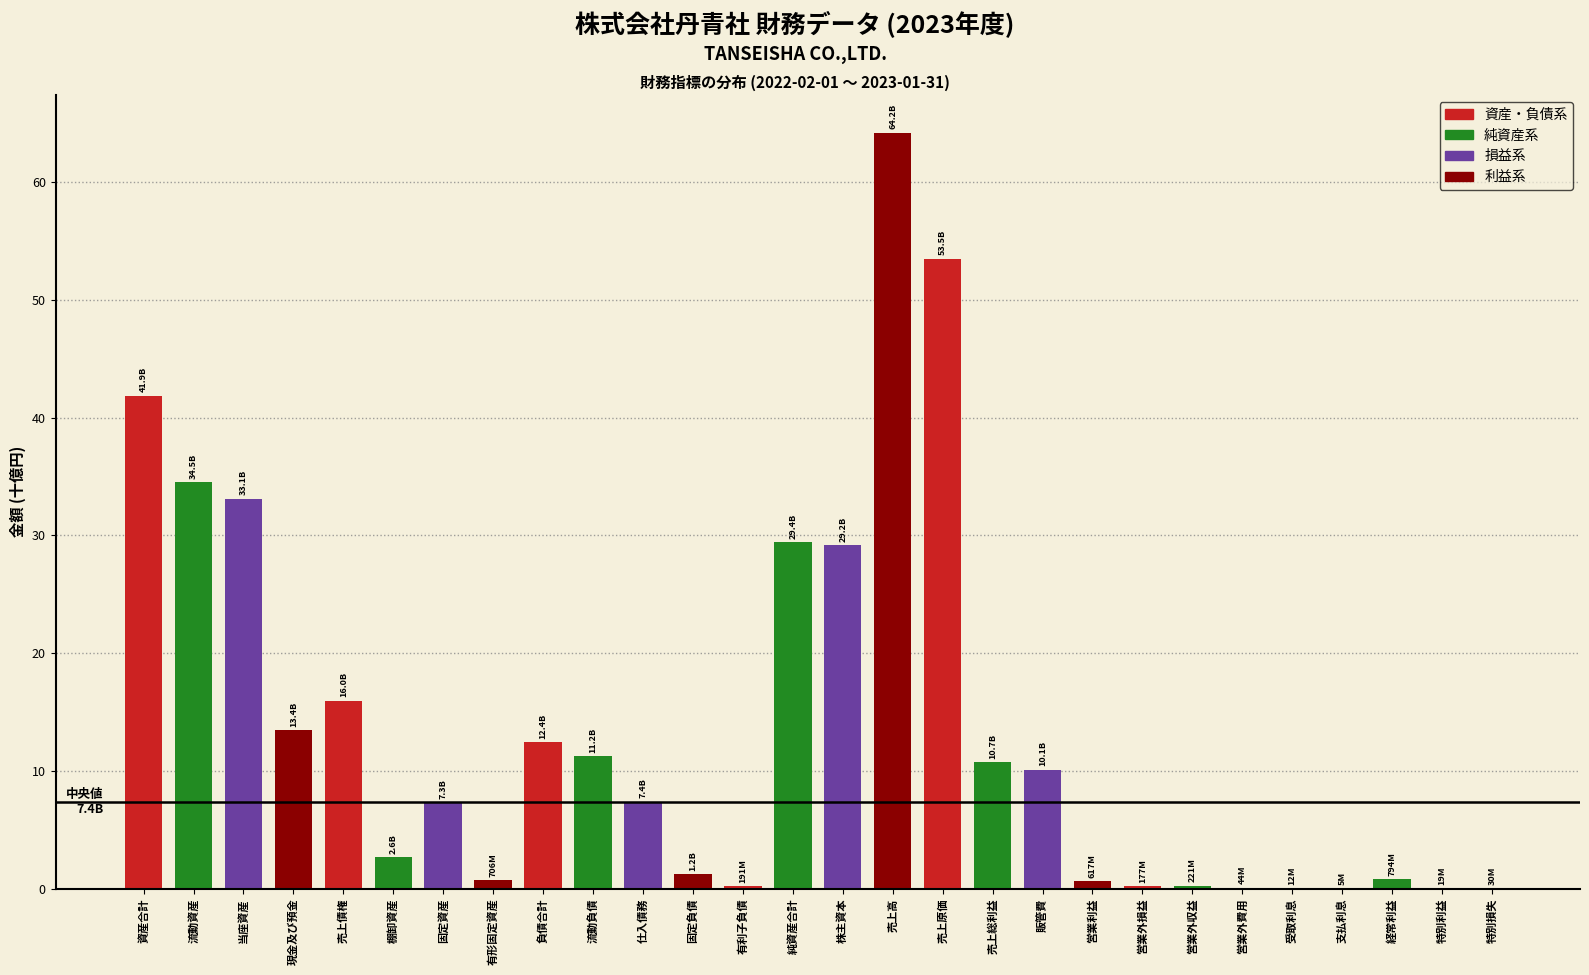

At which category does the chart reach its peak across all series?

売上高